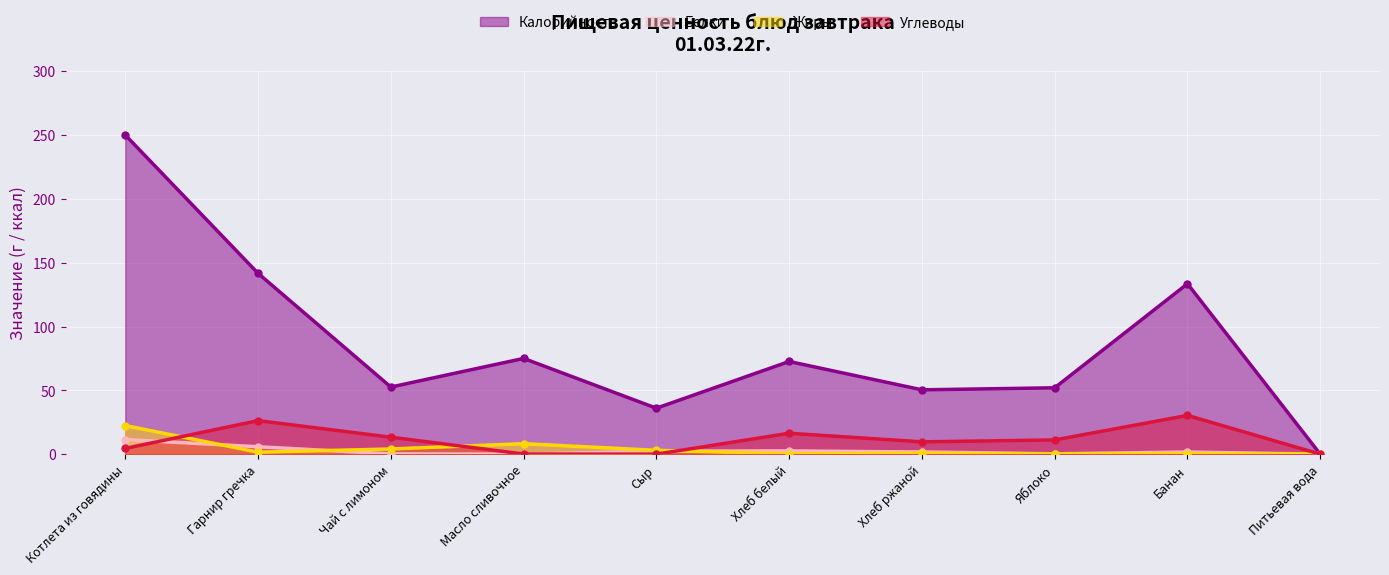

How many data points does each series have?

10